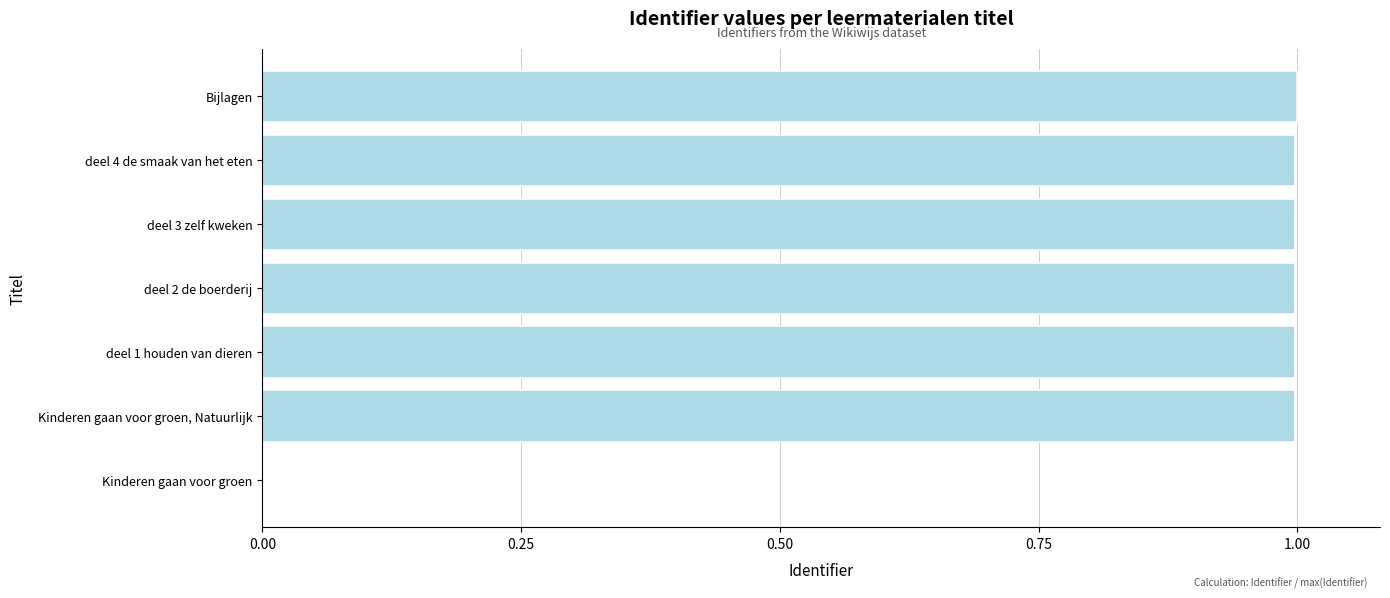

Count the number of data series in this chart.

1